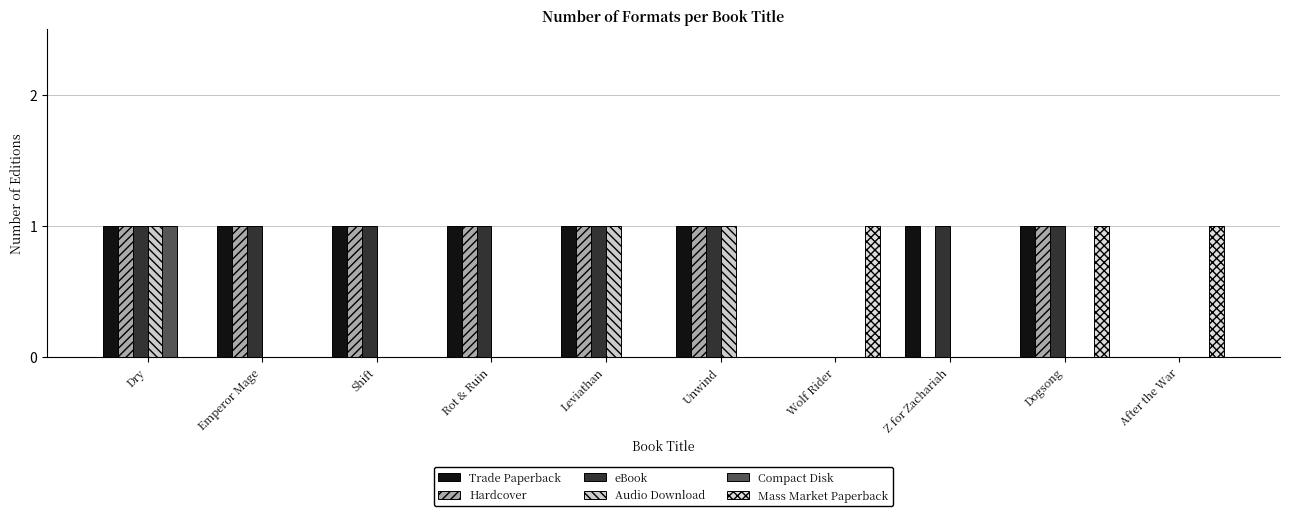

The eBook series shows 0 at Wolf Rider. True or false?

True